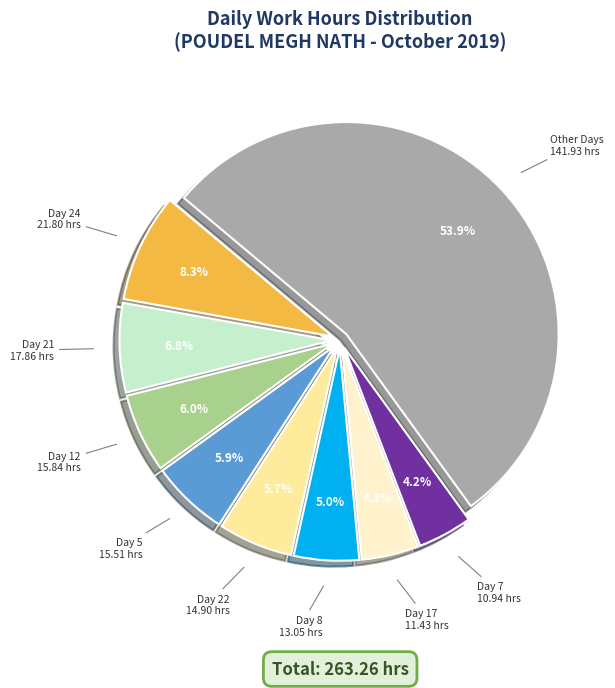

Is there a majority slice in this chart?

Yes